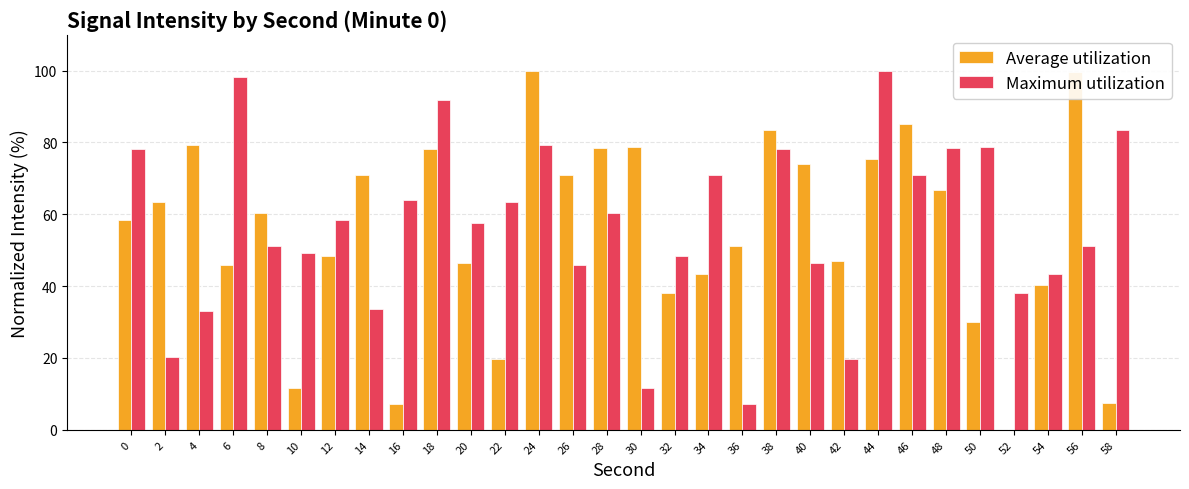

What is the greatest value displayed?

100.0